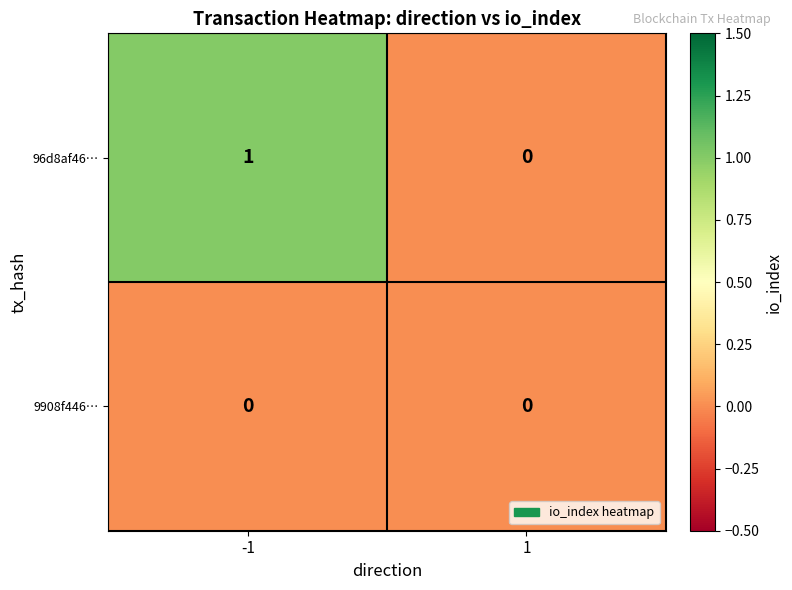

Rank the series by their maximum value, from highest to lowest.

96d8af46…, 9908f446…